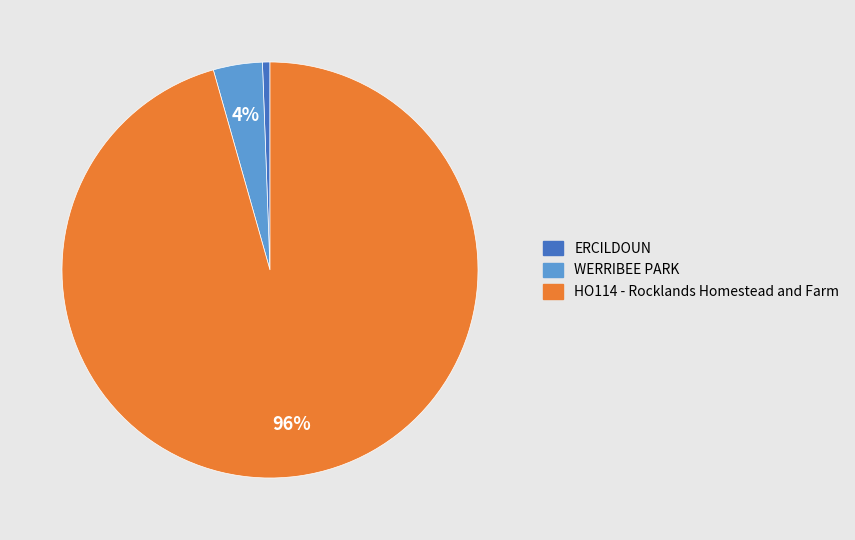

To the nearest percent, what is the average slice percentage?

33%